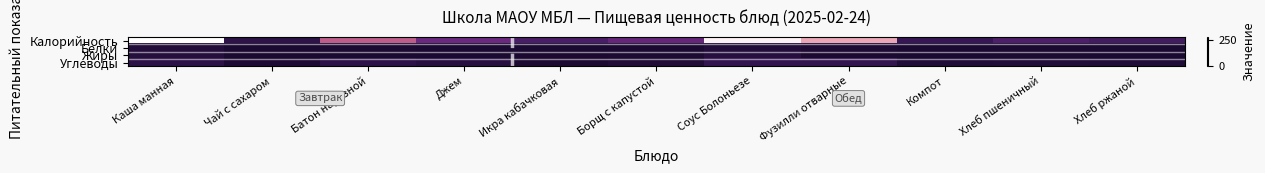

What is the spread (max minus min) of values at Джем?

81.6